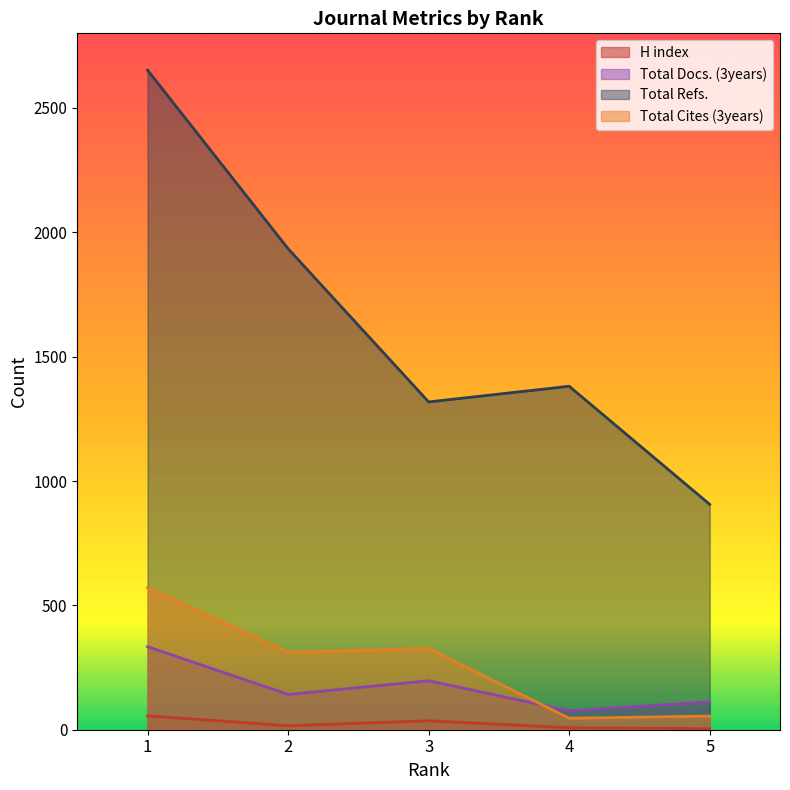

At which category does the chart reach its peak across all series?

1